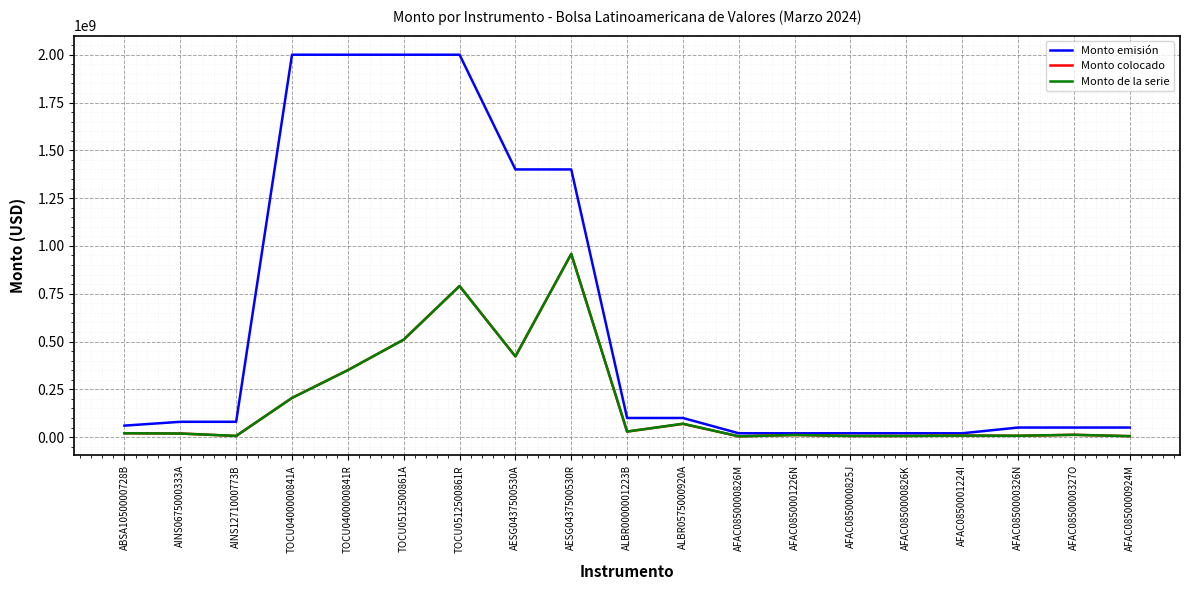

What is the maximum value shown in the chart?

2000000000